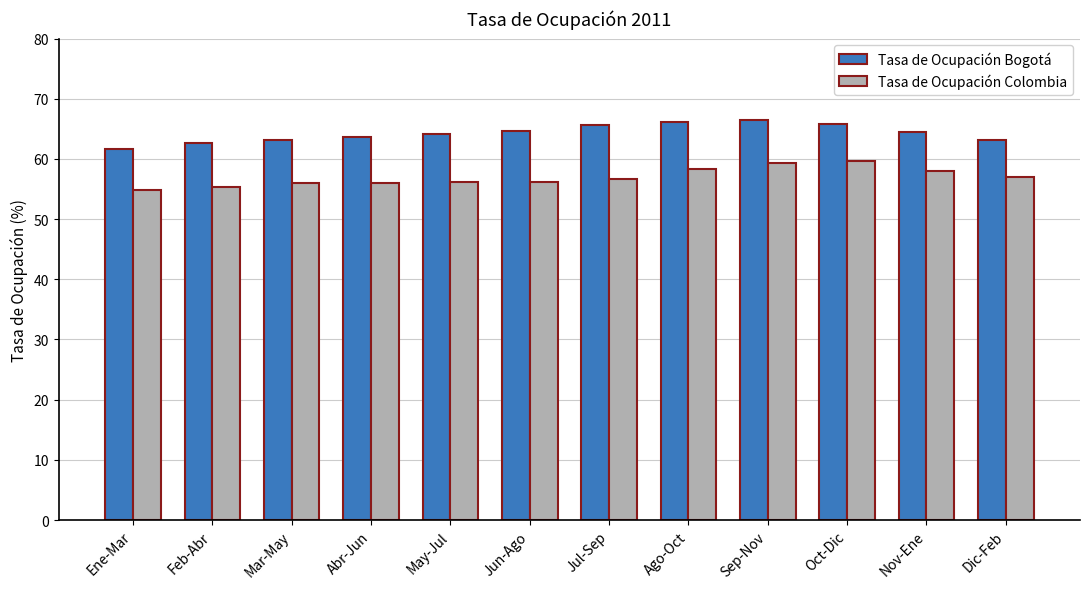

Rank the series by their maximum value, from highest to lowest.

Tasa de Ocupación Bogotá, Tasa de Ocupación Colombia